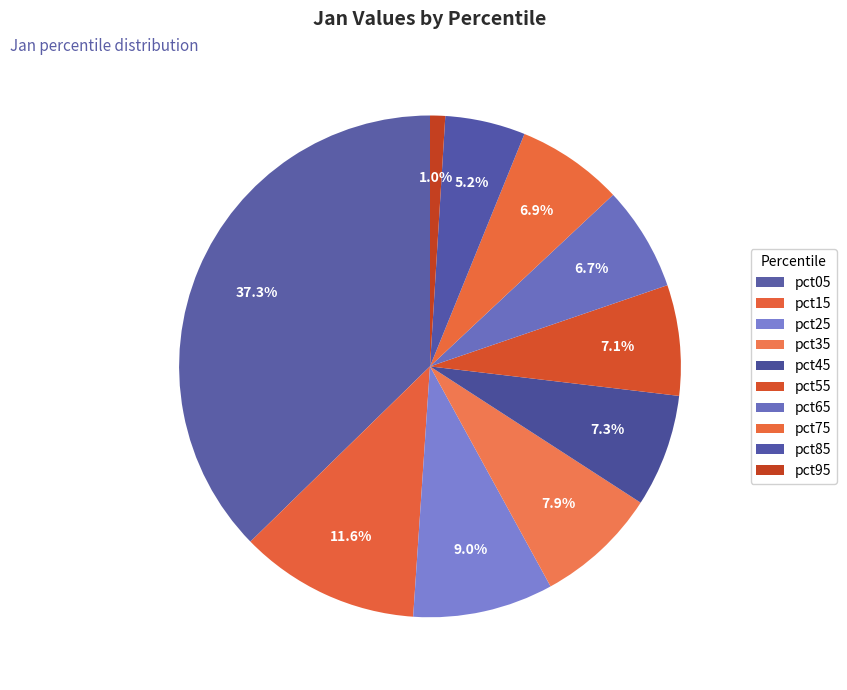

What is the largest slice in the pie chart?

pct05